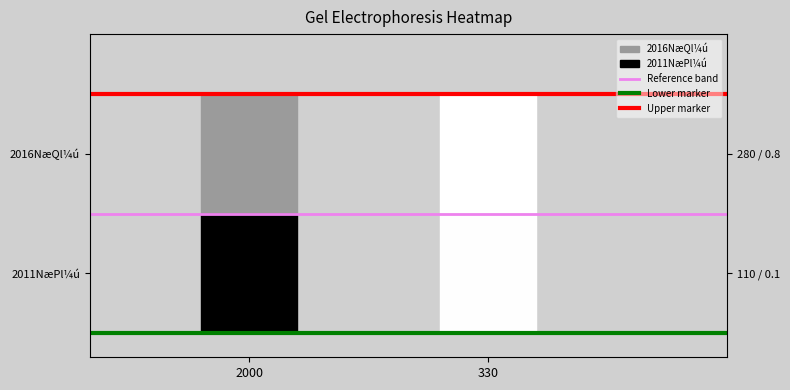

What is the average value of the Upper marker series?

2